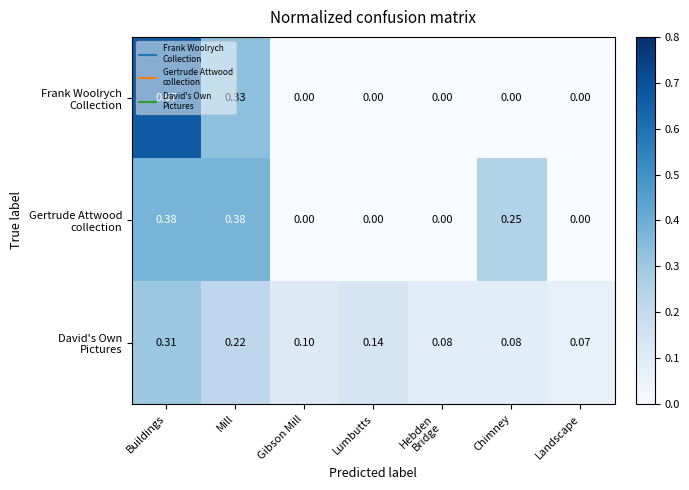

At which category is the sum across all series the highest?

Buildings